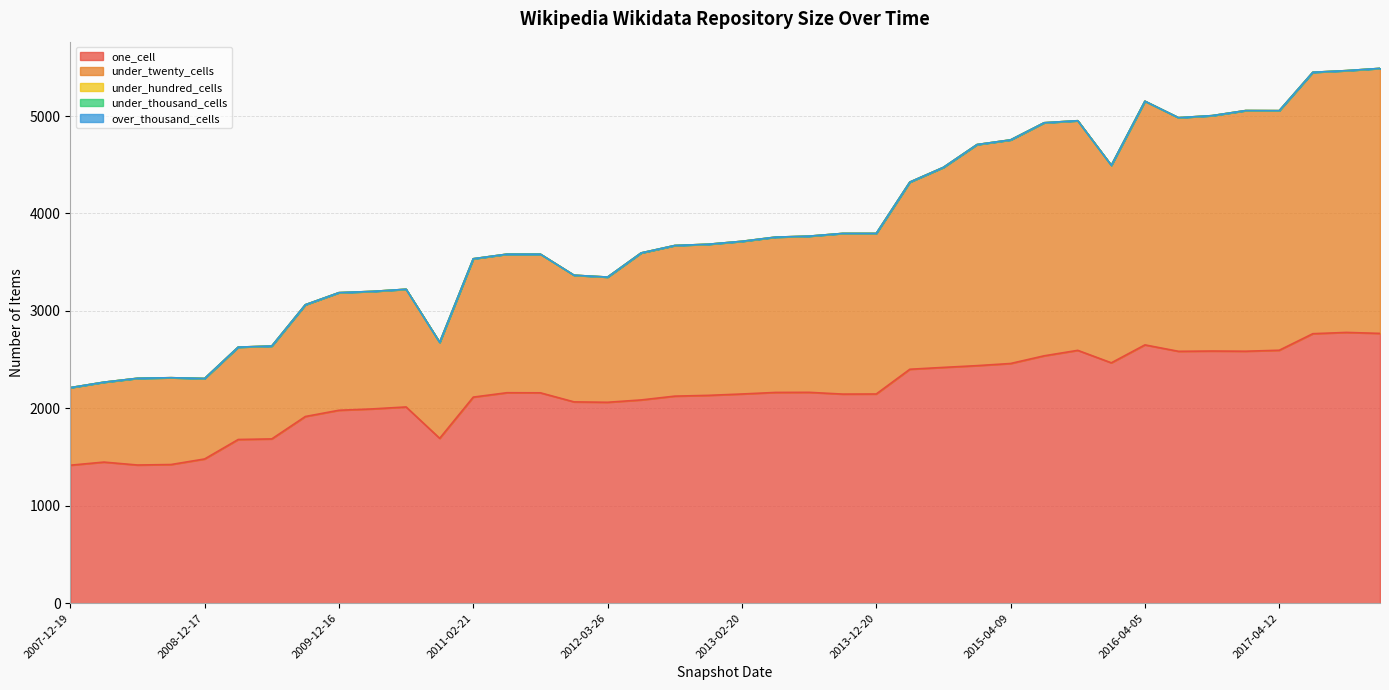

What are all the series names shown in the legend?

one_cell, under_twenty_cells, under_hundred_cells, under_thousand_cells, over_thousand_cells